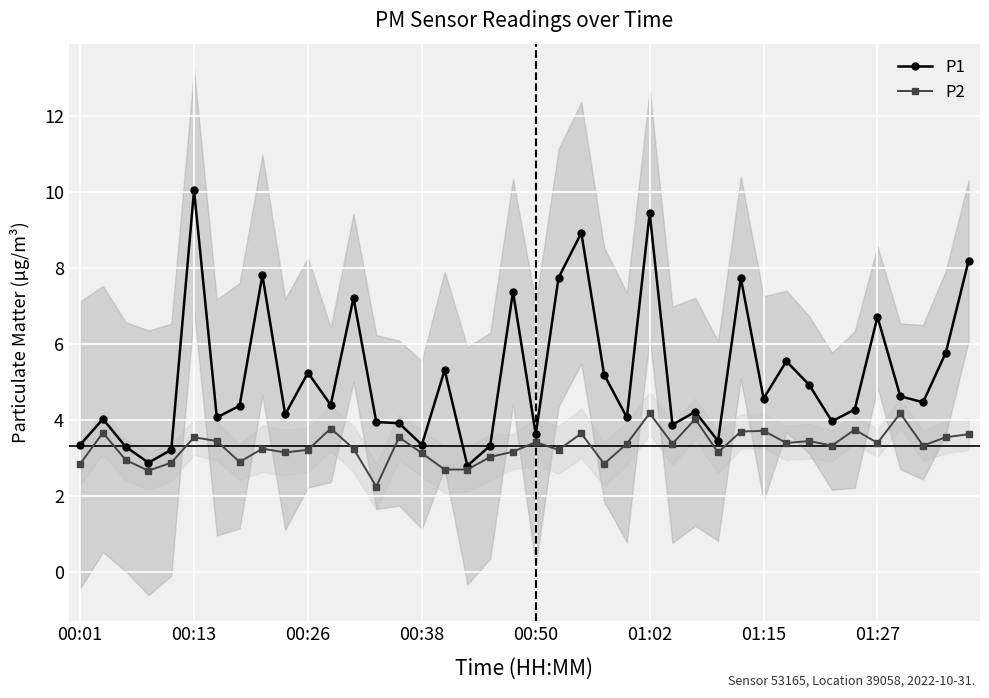

True or false: P2 and P1 intersect in this chart.

False